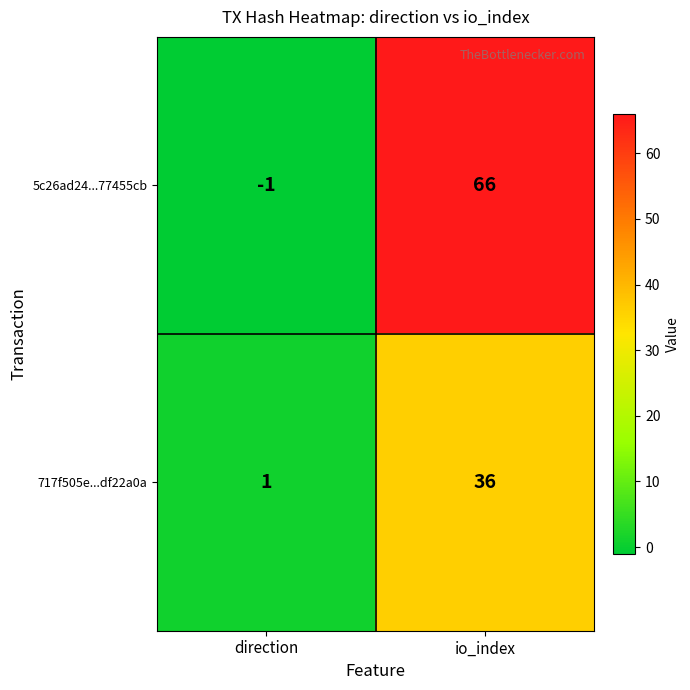

At which category is the sum across all series the highest?

io_index